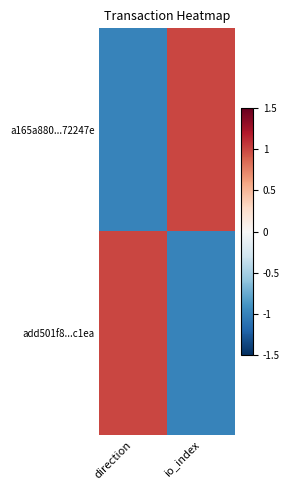

What is the smallest value displayed?

-1